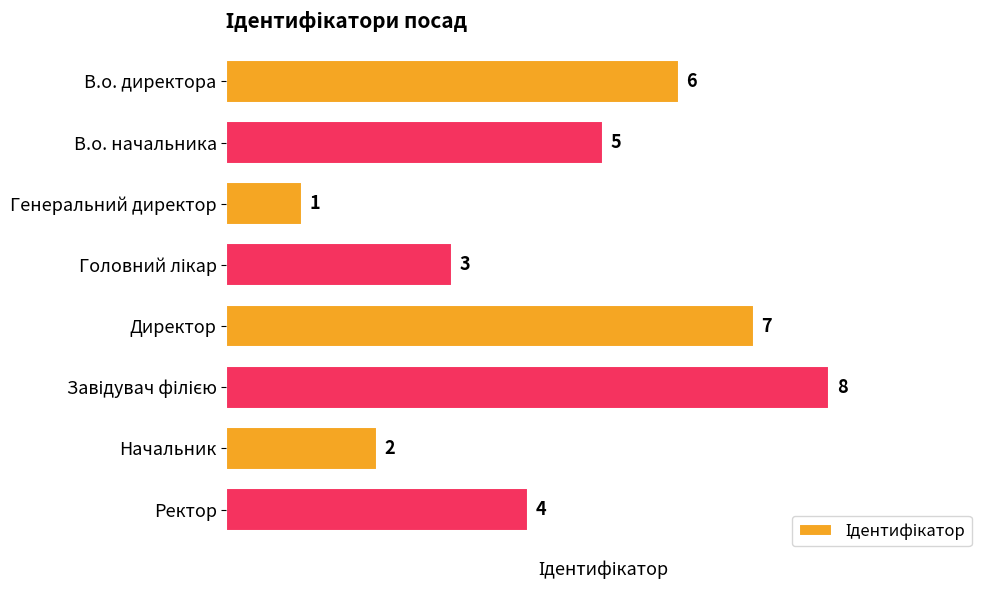

Between В.о. начальника and В.о. директора, which is larger?

В.о. директора